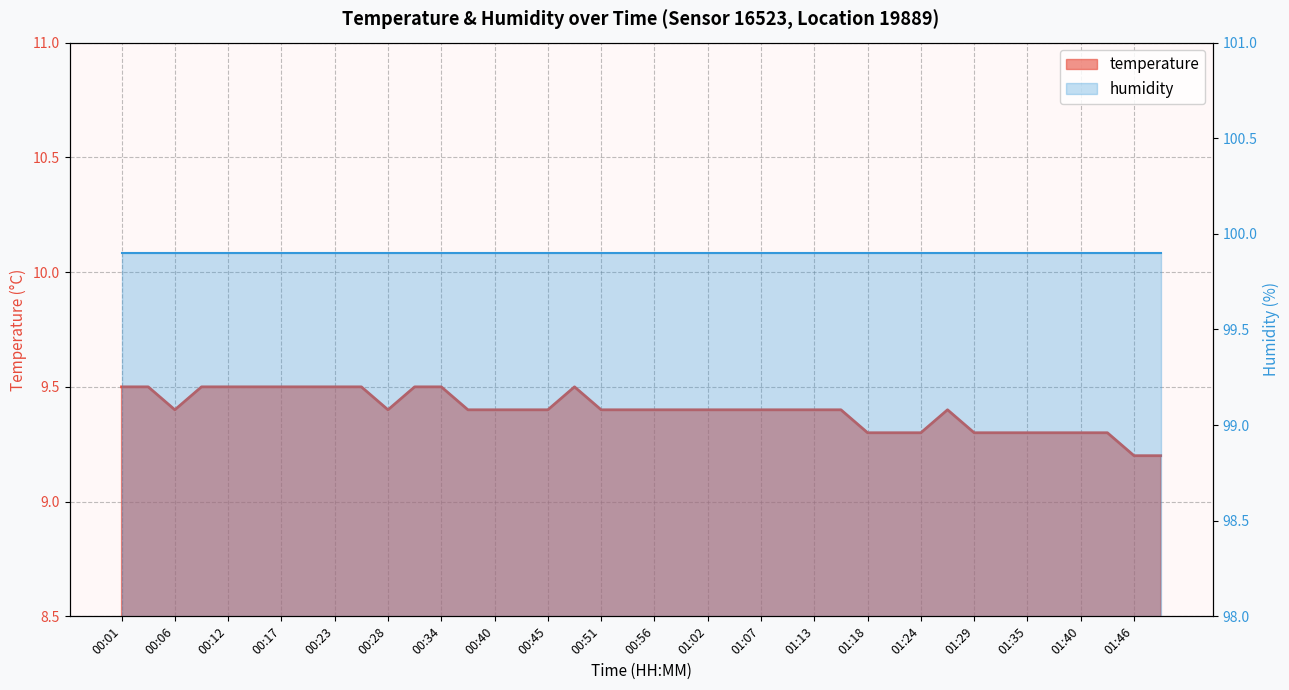

What is the label of the 16th point from the right?

01:07